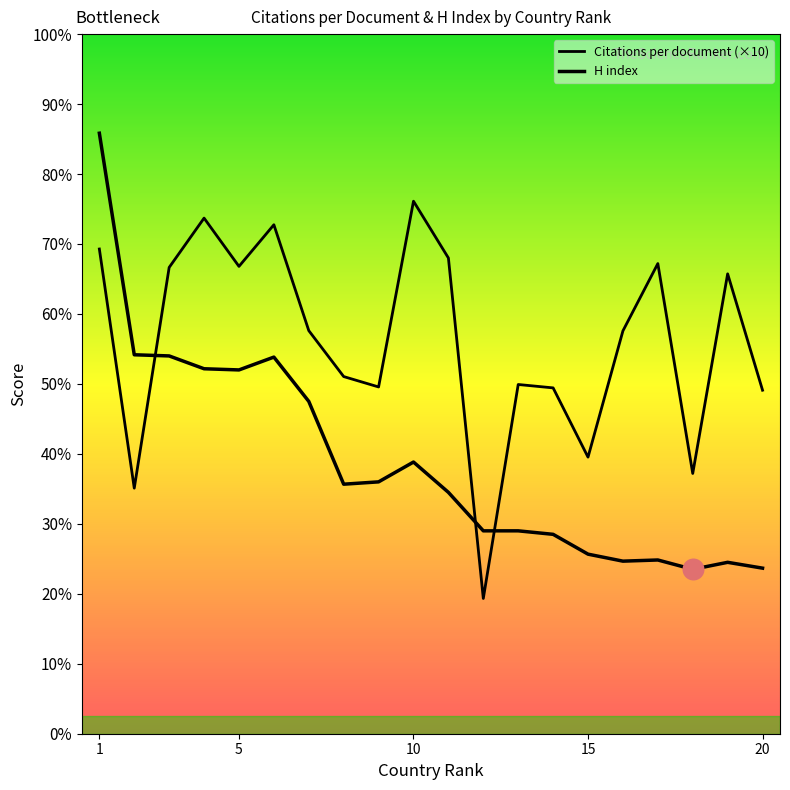

What is the total value across all series at 8?

520.3